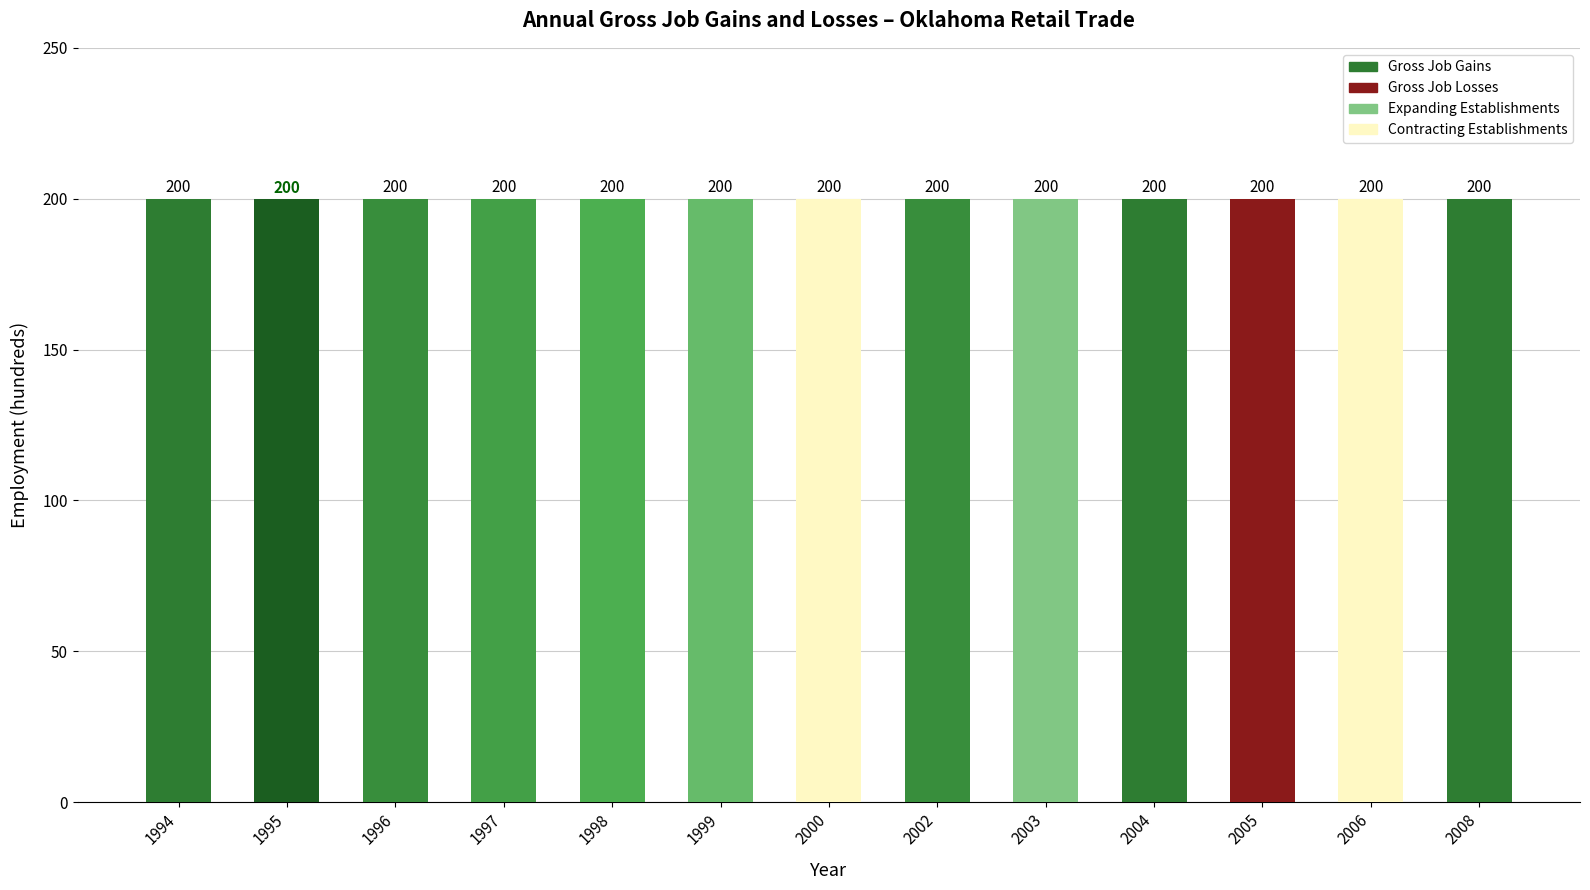

What are all the series names shown in the legend?

Gross Job Gains, Expanding Establishments, Gross Job Losses, Contracting Establishments